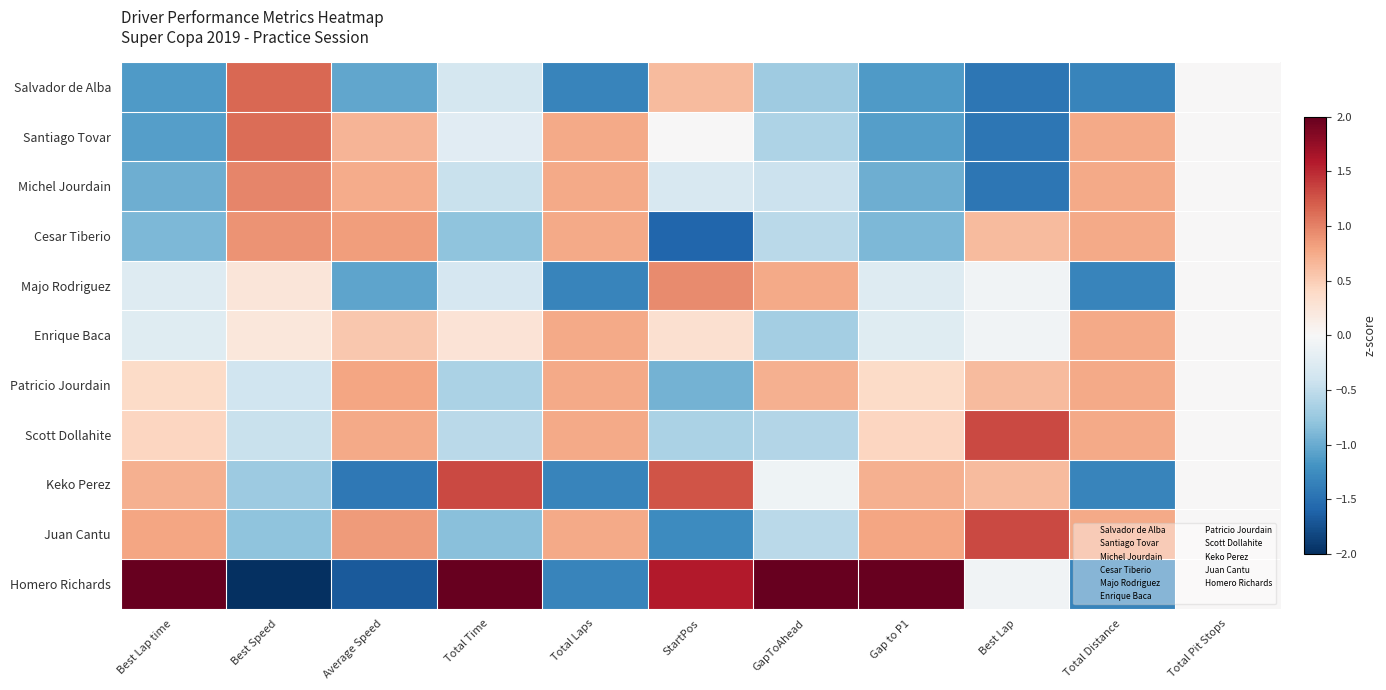

Reading left to right, list all the values displayed in this chart.

Salvador de Alba: Best Lap time=-1.1	Best Speed=1.2	Average Speed=-1.0	Total Time=-0.3	Total Laps=-1.3	StartPos=0.6	GapToAhead=-0.7	Gap to P1=-1.1	Best Lap=-1.4	Total Distance=-1.3	Total Pit Stops=0.0
Santiago Tovar: Best Lap time=-1.1	Best Speed=1.1	Average Speed=0.7	Total Time=-0.2	Total Laps=0.8	StartPos=0.0	GapToAhead=-0.6	Gap to P1=-1.1	Best Lap=-1.4	Total Distance=0.8	Total Pit Stops=0.0
Michel Jourdain: Best Lap time=-1.0	Best Speed=1.0	Average Speed=0.7	Total Time=-0.5	Total Laps=0.8	StartPos=-0.3	GapToAhead=-0.4	Gap to P1=-1.0	Best Lap=-1.4	Total Distance=0.8	Total Pit Stops=0.0
Cesar Tiberio: Best Lap time=-0.9	Best Speed=0.9	Average Speed=0.8	Total Time=-0.8	Total Laps=0.8	StartPos=-1.6	GapToAhead=-0.5	Gap to P1=-0.9	Best Lap=0.6	Total Distance=0.8	Total Pit Stops=0.0
Majo Rodriguez: Best Lap time=-0.3	Best Speed=0.2	Average Speed=-1.0	Total Time=-0.3	Total Laps=-1.3	StartPos=0.9	GapToAhead=0.8	Gap to P1=-0.3	Best Lap=-0.1	Total Distance=-1.3	Total Pit Stops=0.0
Enrique Baca: Best Lap time=-0.2	Best Speed=0.2	Average Speed=0.5	Total Time=0.3	Total Laps=0.8	StartPos=0.3	GapToAhead=-0.7	Gap to P1=-0.2	Best Lap=-0.1	Total Distance=0.8	Total Pit Stops=0.0
Patricio Jourdain: Best Lap time=0.4	Best Speed=-0.4	Average Speed=0.8	Total Time=-0.6	Total Laps=0.8	StartPos=-0.9	GapToAhead=0.7	Gap to P1=0.4	Best Lap=0.6	Total Distance=0.8	Total Pit Stops=0.0
Scott Dollahite: Best Lap time=0.4	Best Speed=-0.5	Average Speed=0.8	Total Time=-0.5	Total Laps=0.8	StartPos=-0.6	GapToAhead=-0.6	Gap to P1=0.4	Best Lap=1.3	Total Distance=0.8	Total Pit Stops=0.0
Keko Perez: Best Lap time=0.7	Best Speed=-0.7	Average Speed=-1.4	Total Time=1.3	Total Laps=-1.3	StartPos=1.3	GapToAhead=-0.1	Gap to P1=0.7	Best Lap=0.6	Total Distance=-1.3	Total Pit Stops=0.0
Juan Cantu: Best Lap time=0.8	Best Speed=-0.8	Average Speed=0.9	Total Time=-0.8	Total Laps=0.8	StartPos=-1.3	GapToAhead=-0.5	Gap to P1=0.8	Best Lap=1.3	Total Distance=0.8	Total Pit Stops=0.0
Homero Richards: Best Lap time=2.3	Best Speed=-2.2	Average Speed=-1.7	Total Time=2.6	Total Laps=-1.3	StartPos=1.6	GapToAhead=2.7	Gap to P1=2.3	Best Lap=-0.1	Total Distance=-1.3	Total Pit Stops=0.0